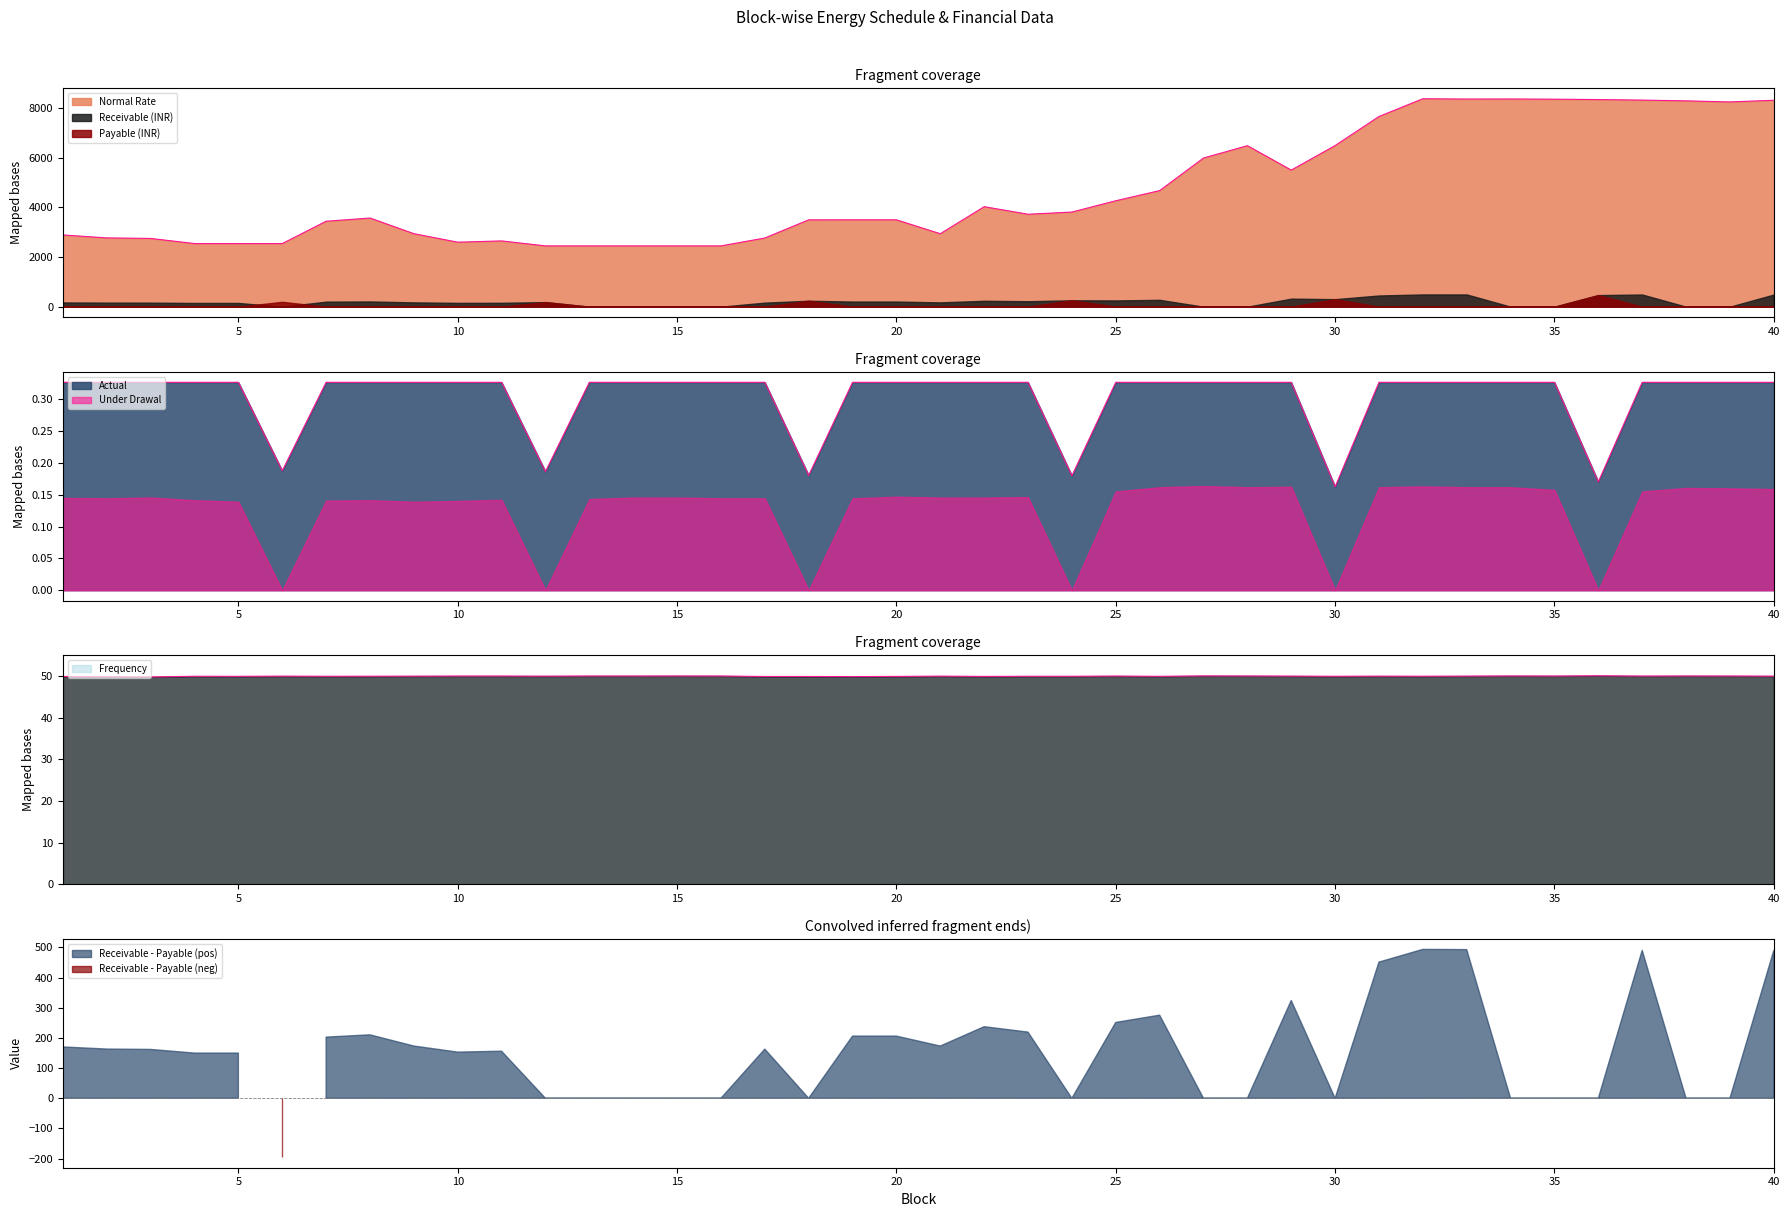

Is it true that Normal_Rate equals 5597.6 at 19?

False